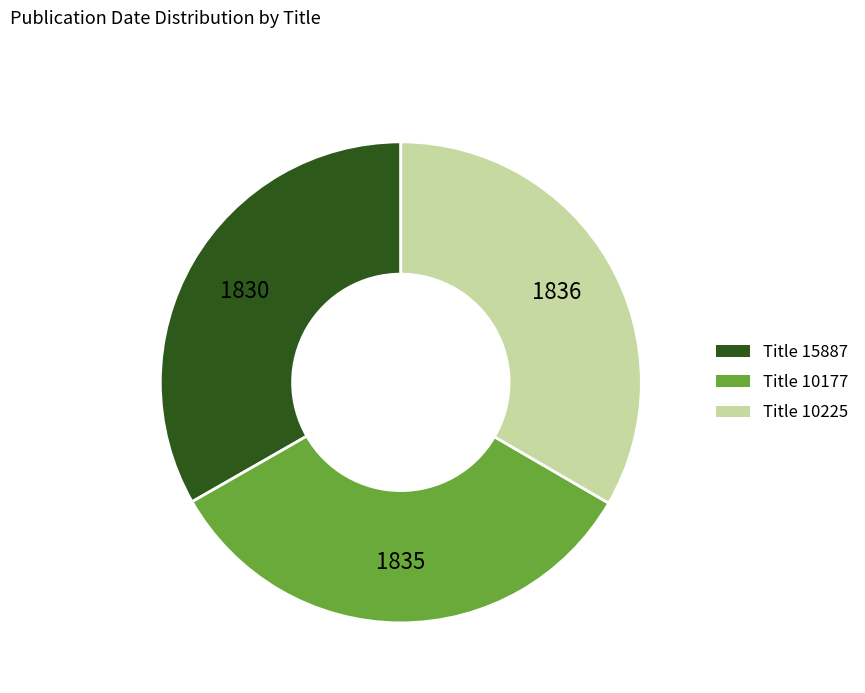

Does any single category account for the majority?

No